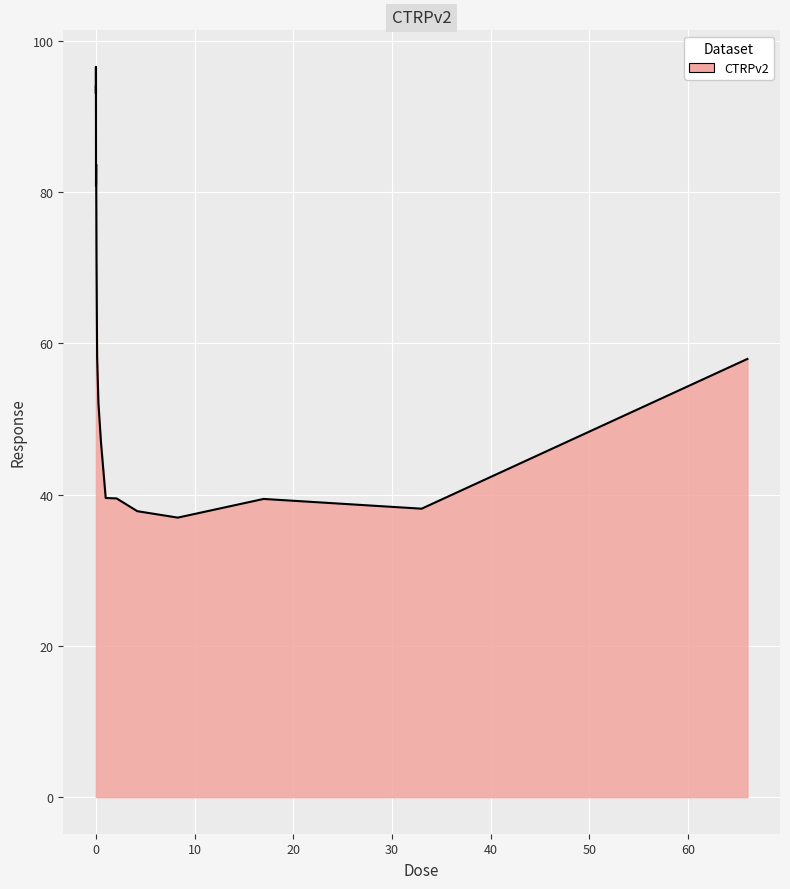

What is the difference between the maximum and minimum values?

59.6